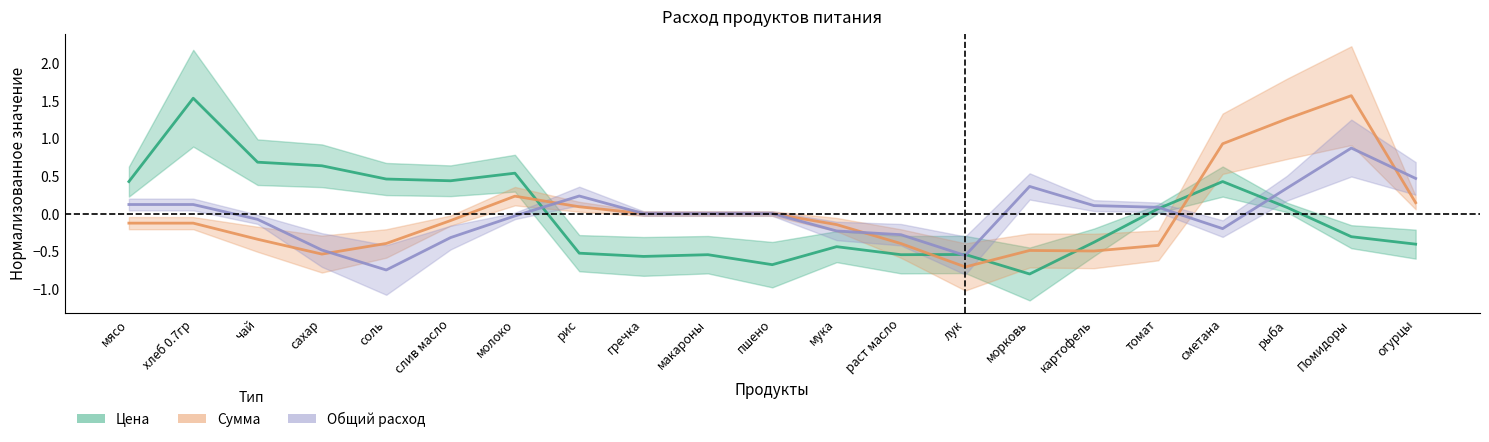

Rank the series at молоко from highest to lowest value.

Цена, Сумма, Общий расход